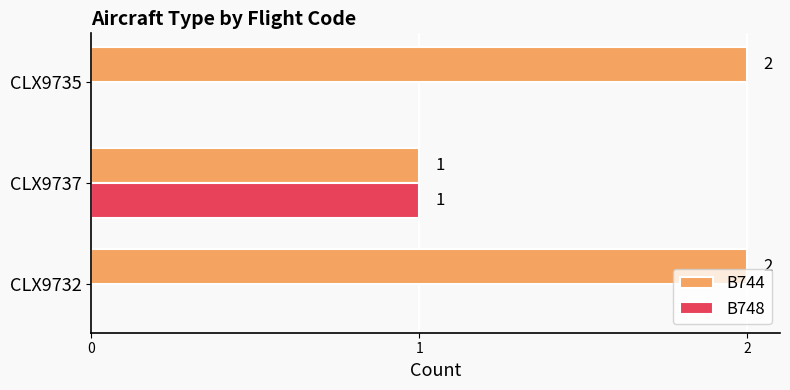

The B744 series shows 3 at CLX9732. True or false?

False